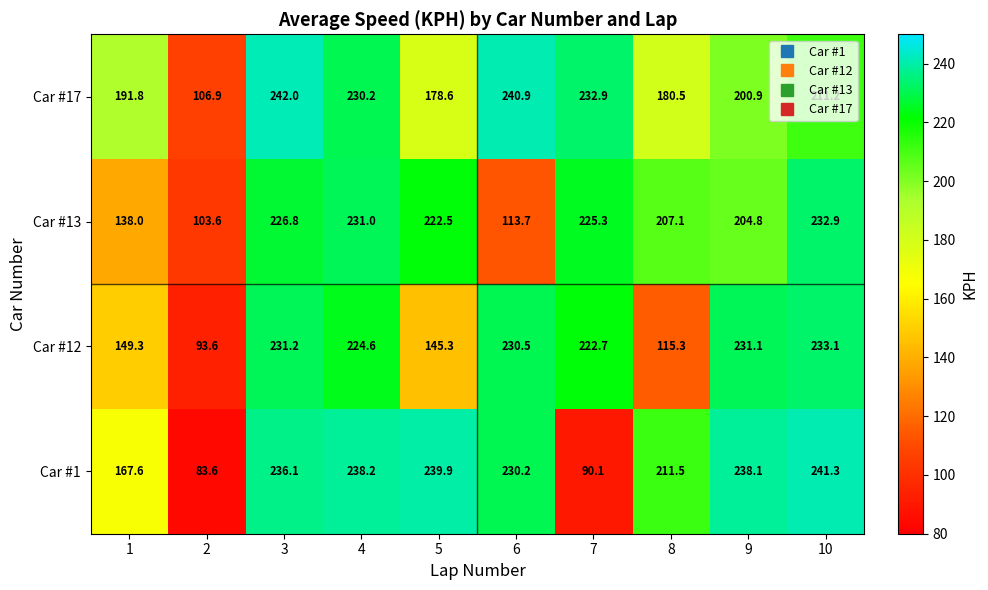

What is the difference between the maximum and minimum values in the Car #13 series?

129.3